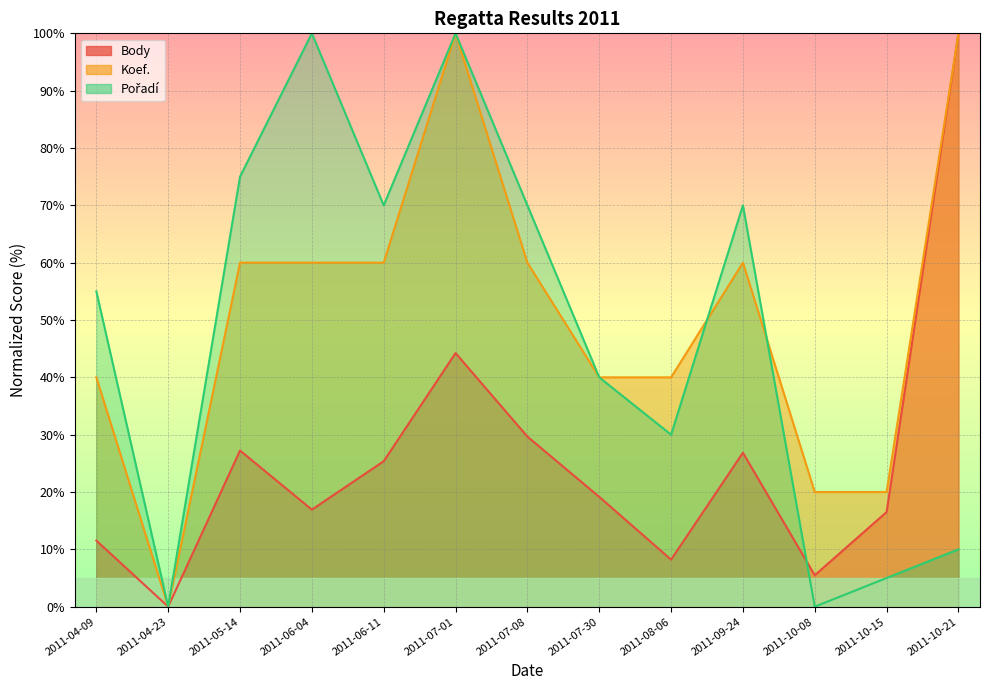

How many lines are shown in the chart?

3